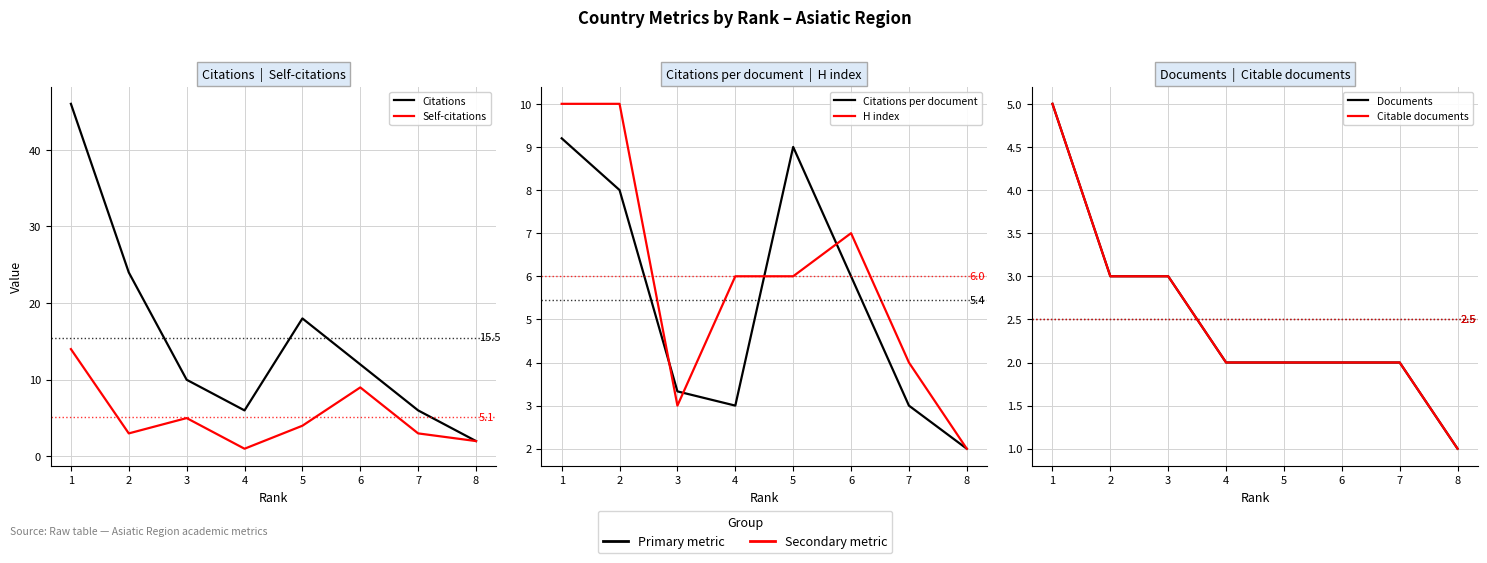

What is the sum of the Self-citations values at 8 and 5?

6.0